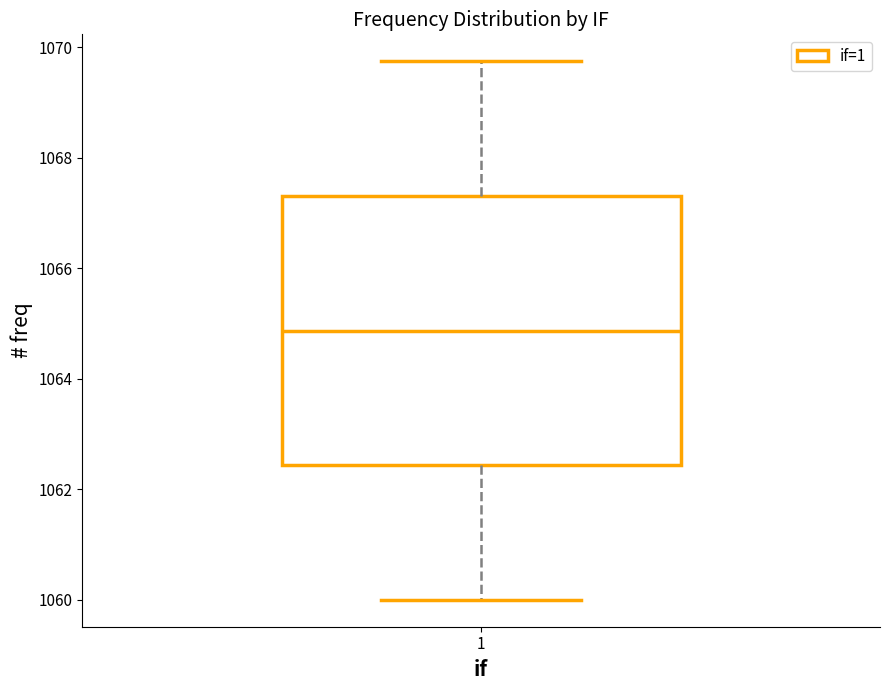

Read this box plot against the y-axis: the position of the median line, the range covered by the box, and the ends of both whiskers. The values are not printed on the chart, so give them approximately, as read against the axis.

median 1064.8, box 1062.4 to 1067.4, whiskers 1060.0 to 1069.8